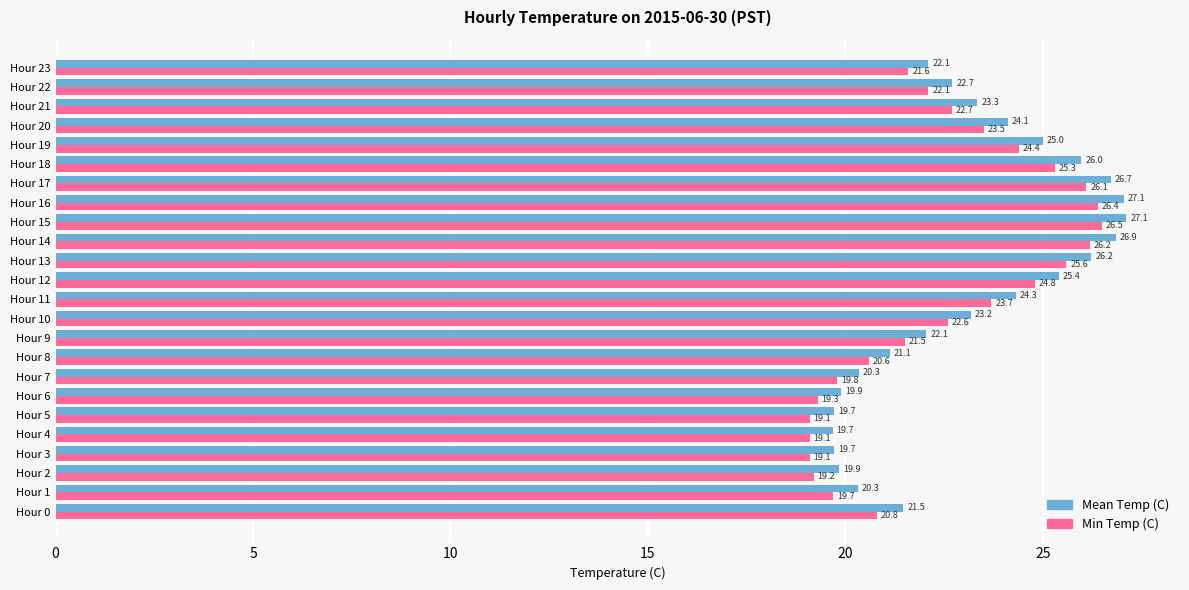

Rank the series at Hour 20 from lowest to highest value.

Min Temp (C), Mean Temp (C)